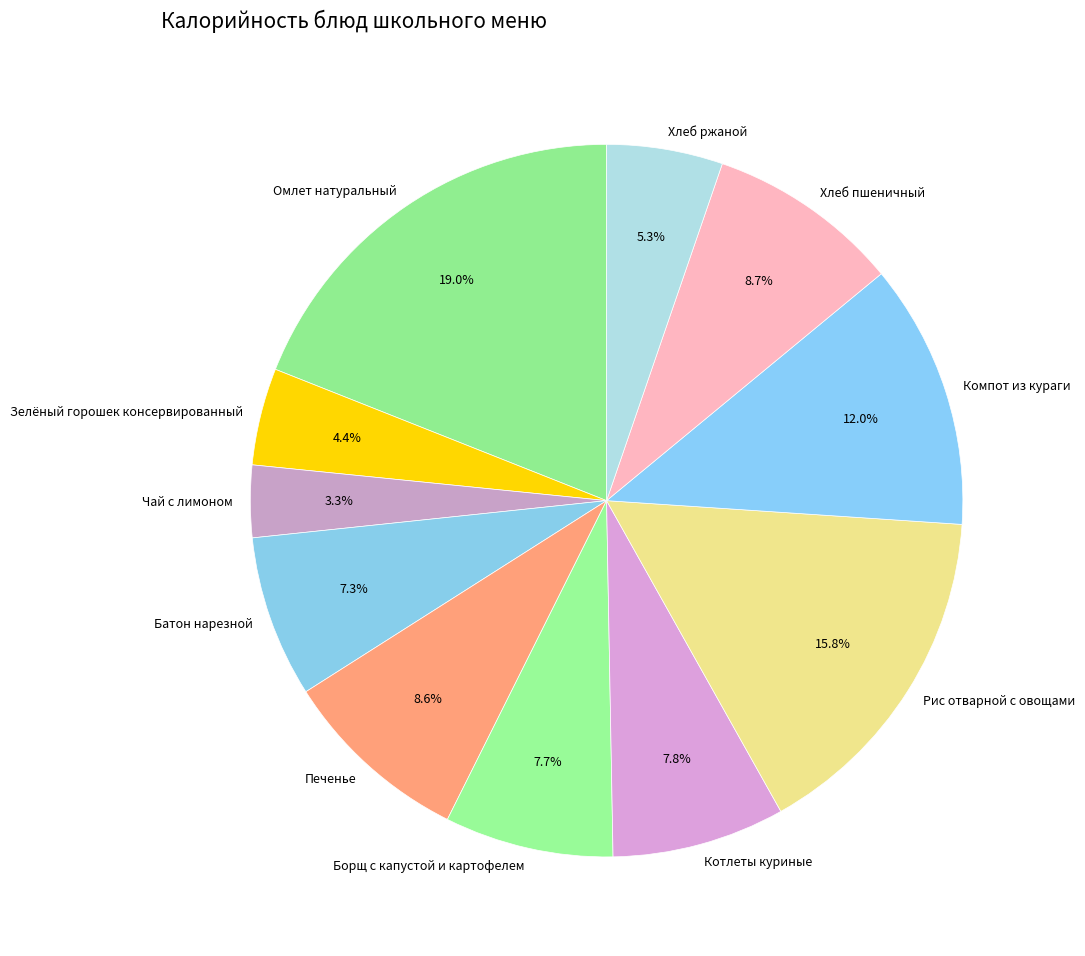

What is the largest slice in the pie chart?

Омлет натуральный